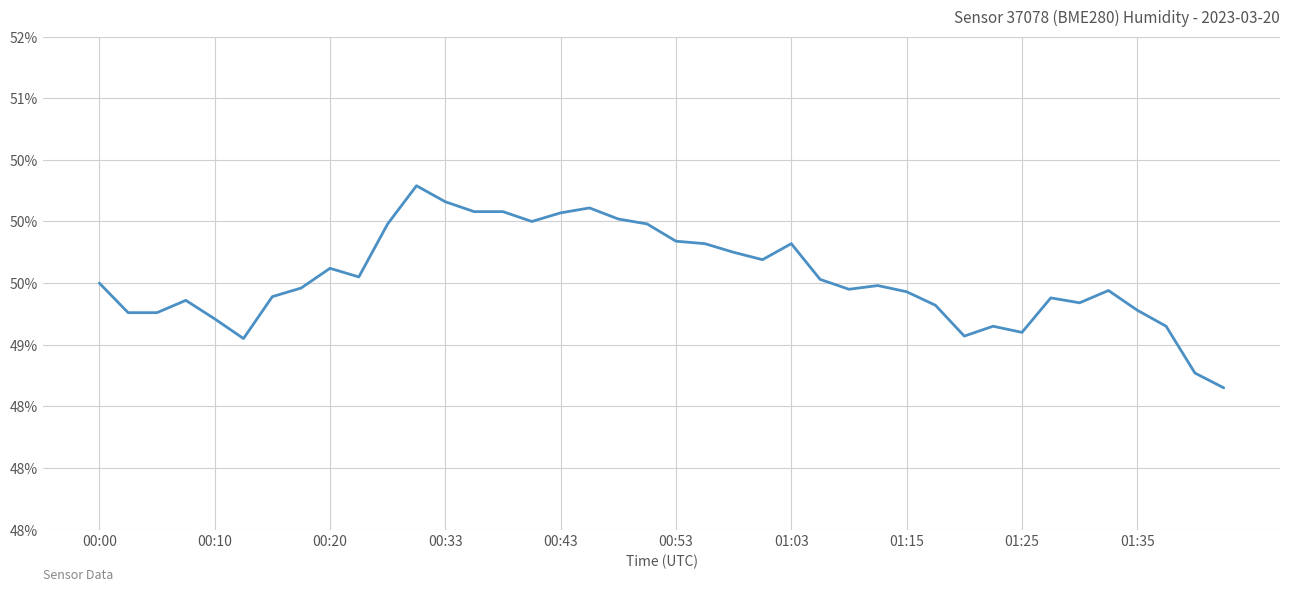

Reading left to right, list all the values displayed in this chart.

49.5	49.3	49.3	49.4	49.2	49.0	49.4	49.5	49.6	49.5	50.0	50.3	50.2	50.1	50.1	50.0	50.1	50.1	50.0	50.0	49.8	49.8	49.8	49.7	49.8	49.5	49.5	49.5	49.4	49.3	49.1	49.1	49.1	49.4	49.3	49.4	49.3	49.1	48.8	48.6